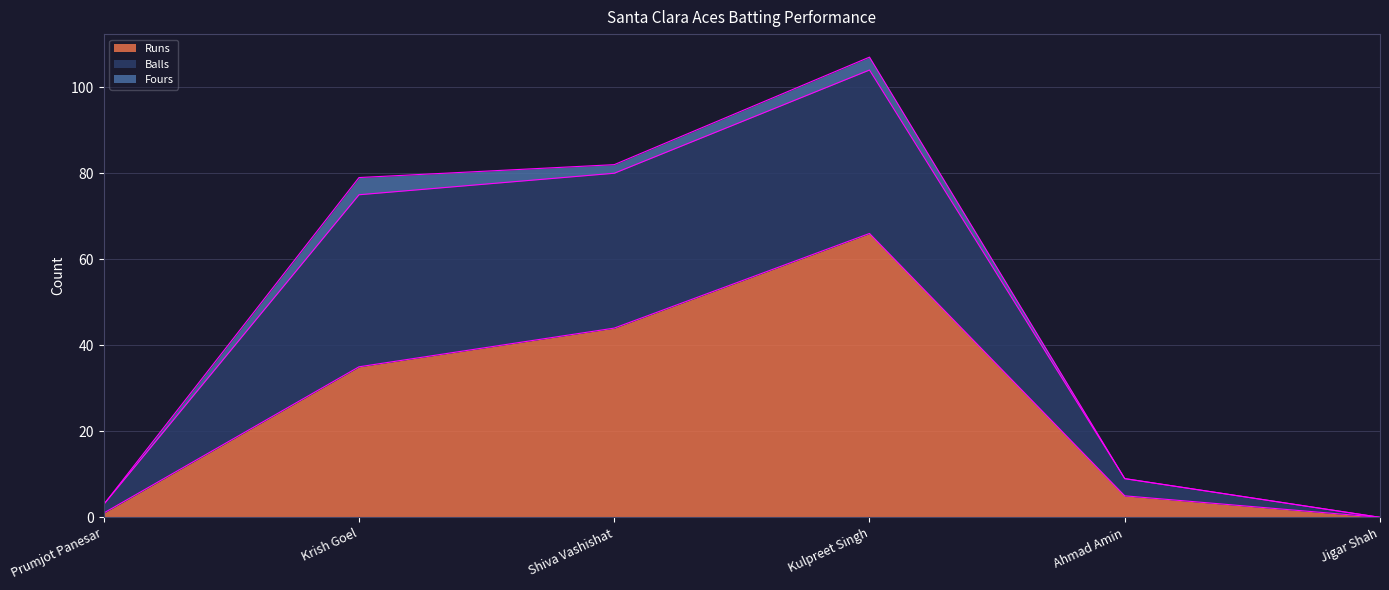

Between Krish Goel and Ahmad Amin, which series saw the biggest shift?

Balls